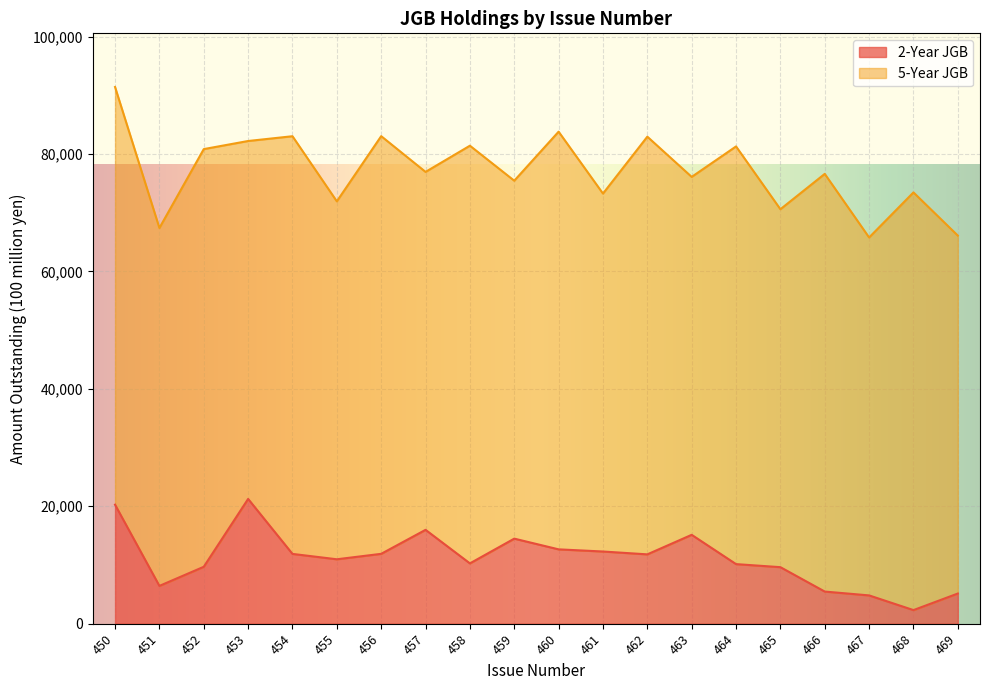

What is the average value?

11127